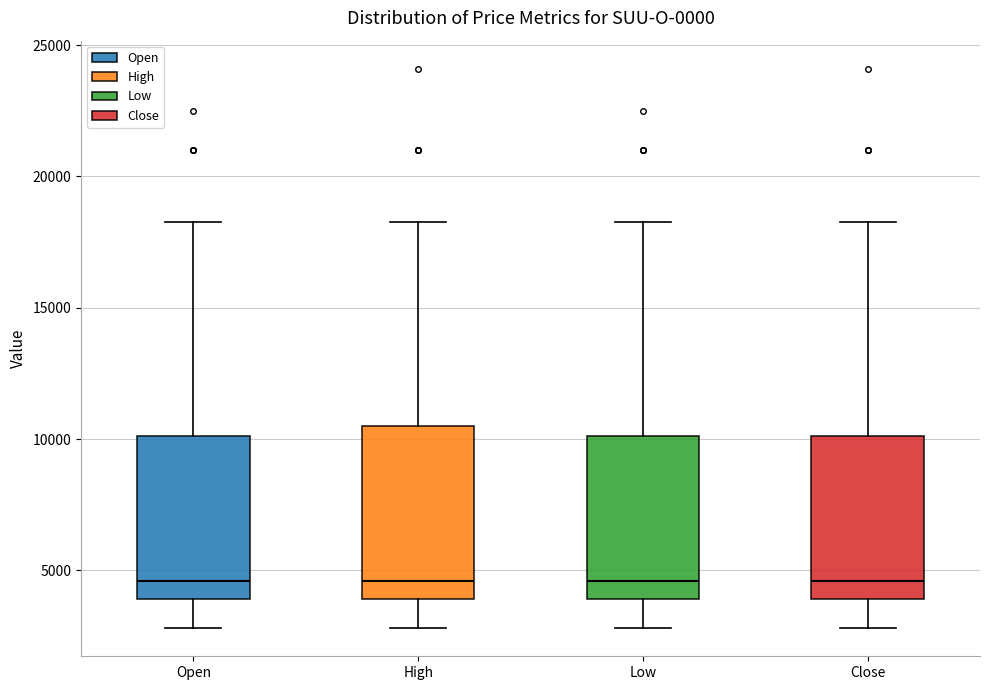

Reading left to right, transcribe this box plot: for each box, give where its median line is, the range the box spans, and where its two whiskers end, as read against the y-axis. The values are not printed on the chart, so give them approximately, as read against the axis.

Open: median 4500, box 4000 to 10000, whiskers 3000 to 18500
High: median 4500, box 4000 to 10500, whiskers 3000 to 18500
Low: median 4500, box 4000 to 10000, whiskers 3000 to 18500
Close: median 4500, box 4000 to 10000, whiskers 3000 to 18500